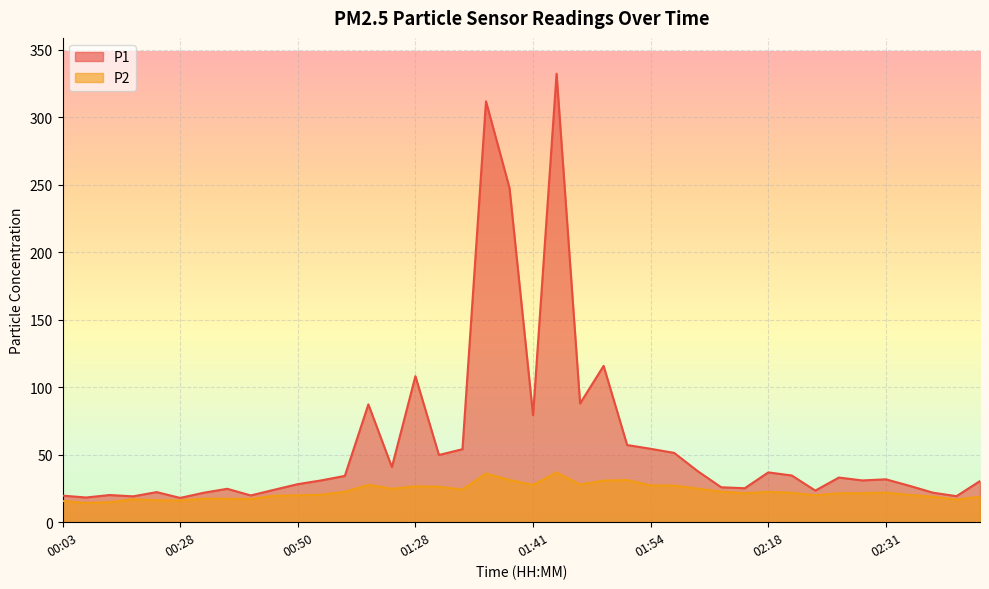

Between 02:21 and 01:41, which is larger?

01:41